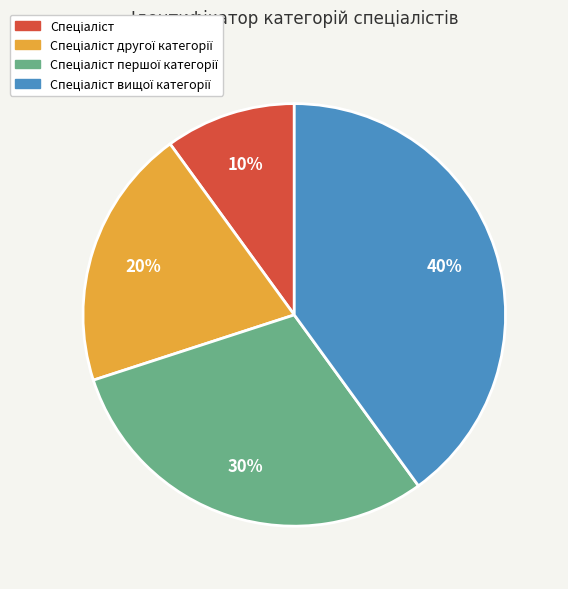

Is there any slice that represents more than half of the pie?

No